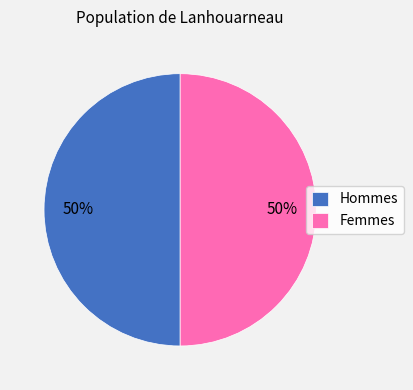

The Femmes slice represents 39% of the pie. True or false?

False